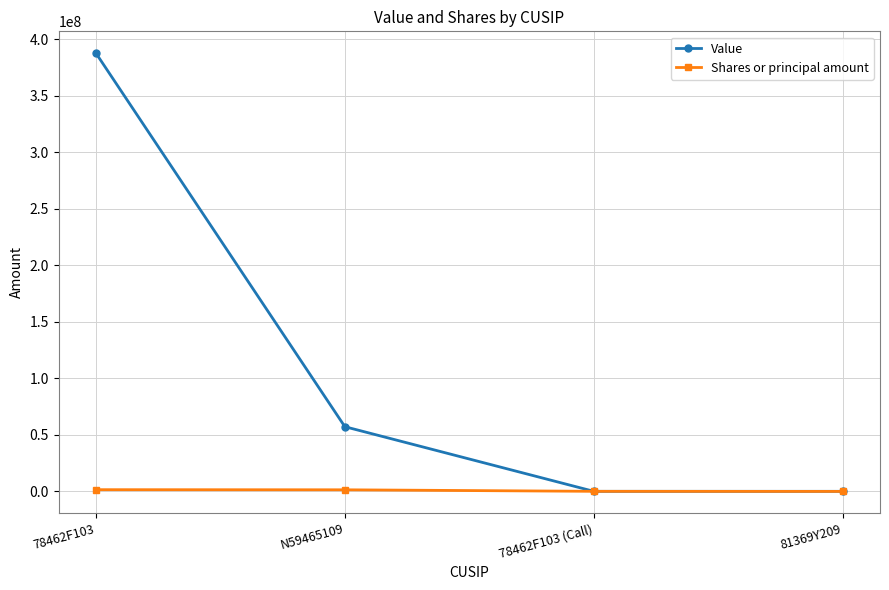

Which series has the largest total across all categories?

Value